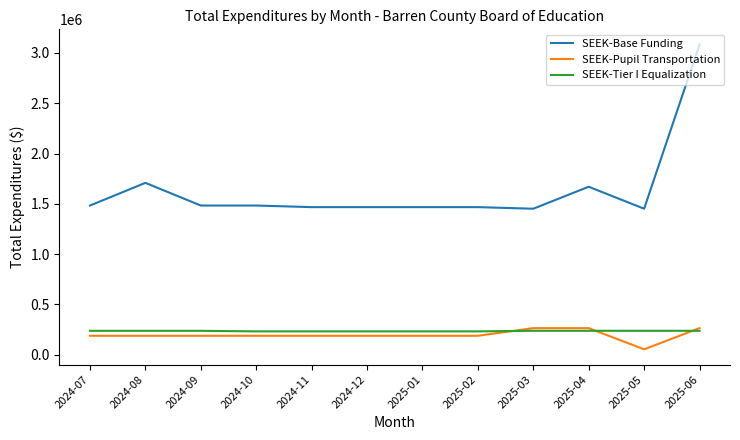

What value does the SEEK-Pupil Transportation series have at 2025-04?

264180